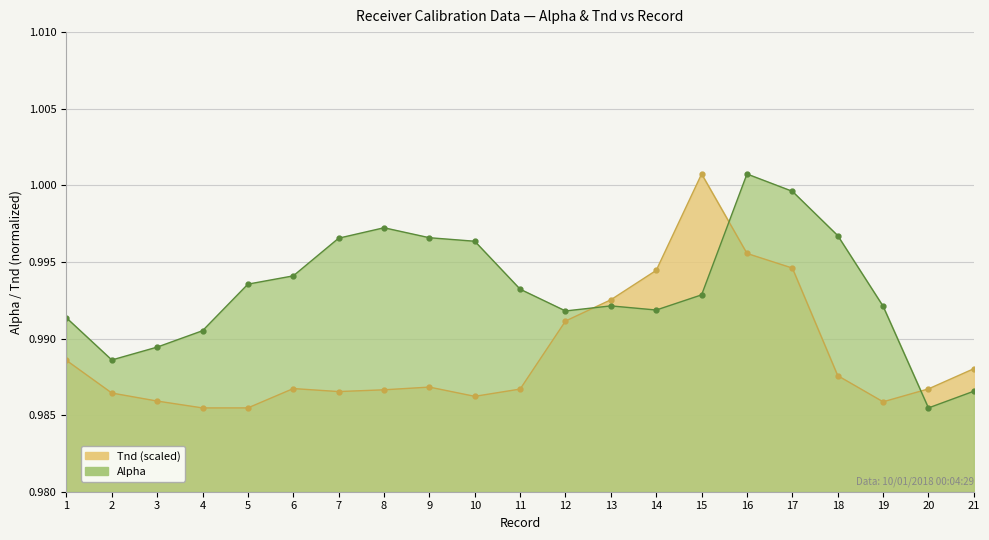

Reading left to right, transcribe all the data shown in this chart.

Alpha: 1.0	1.0	1.0	1.0	1.0	1.0	1.0	1.0	1.0	1.0	1.0	1.0	1.0	1.0	1.0	1.0	1.0	1.0	1.0	1.0	1.0
Tnd: 1.0	1.0	1.0	1.0	1.0	1.0	1.0	1.0	1.0	1.0	1.0	1.0	1.0	1.0	1.0	1.0	1.0	1.0	1.0	1.0	1.0